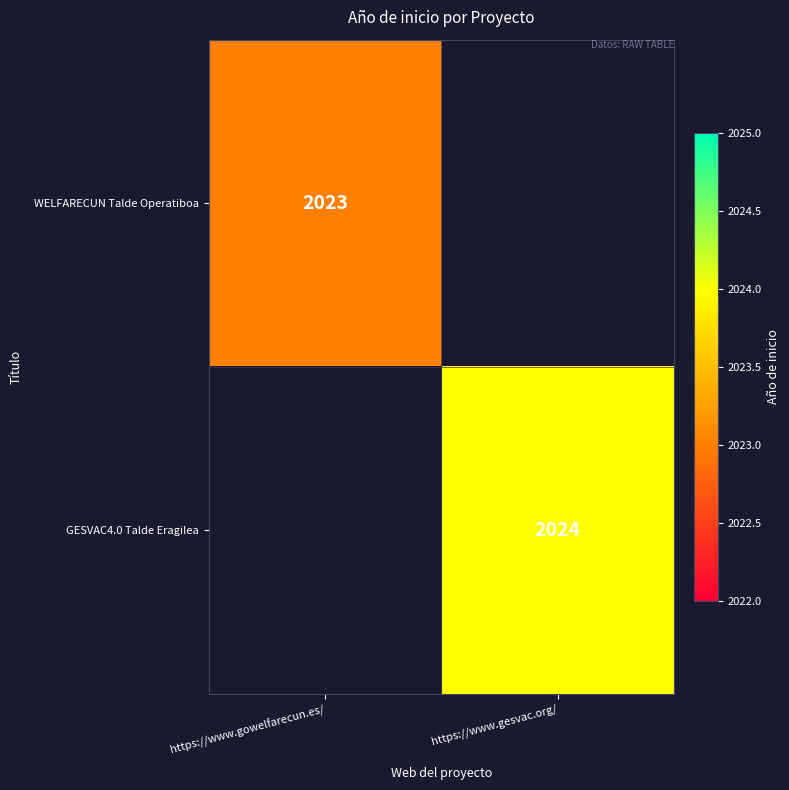

True or false: GESVAC4.0 Talde Eragilea has a value of 2024 at https://www.gesvac.org/.

True